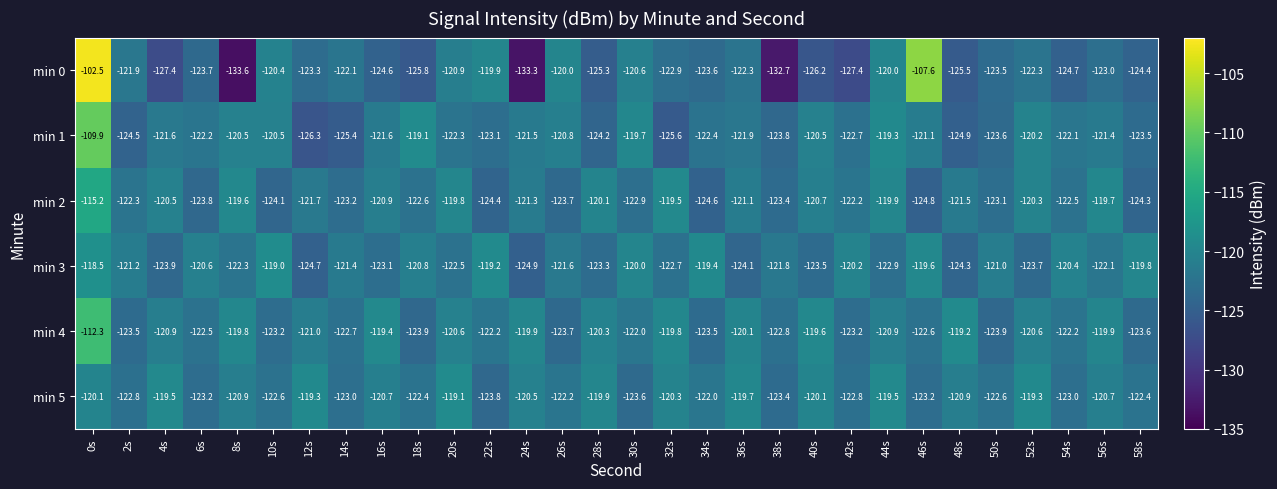

Where does the min 3 series first go above -121?

0s